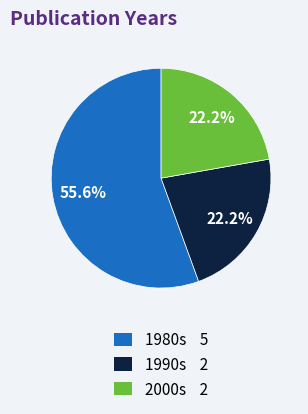

Count the number of slices in the pie.

3